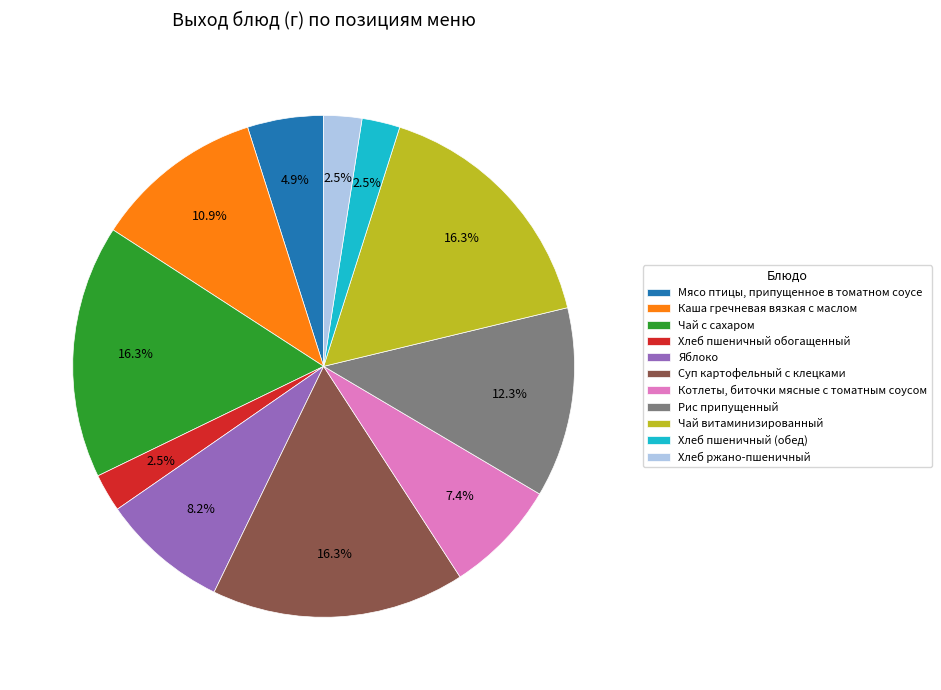

What percentage is NOT represented by Хлеб ржано-пшеничный?

97.5%